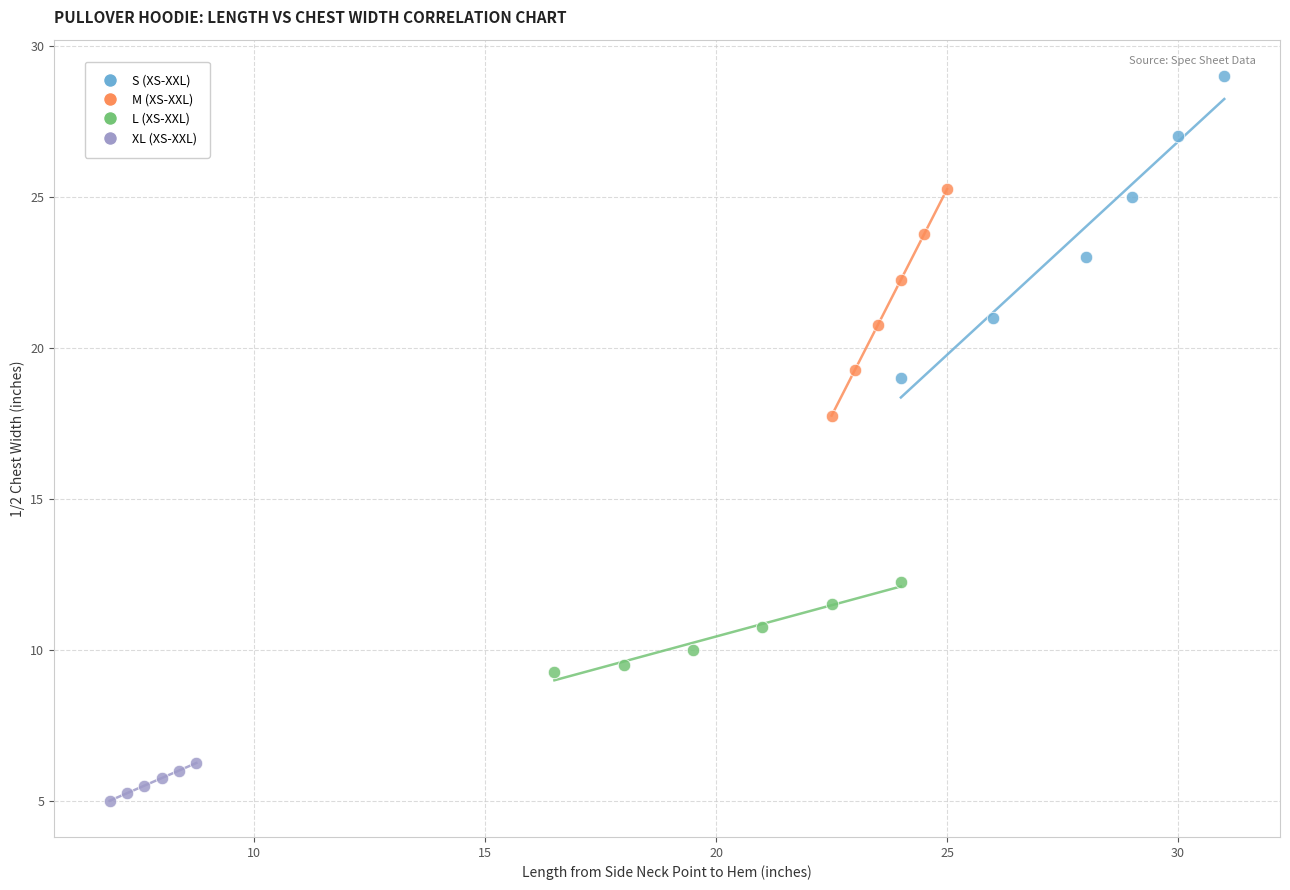

Which series contains the lowest Y value?

XL (XS-XXL)